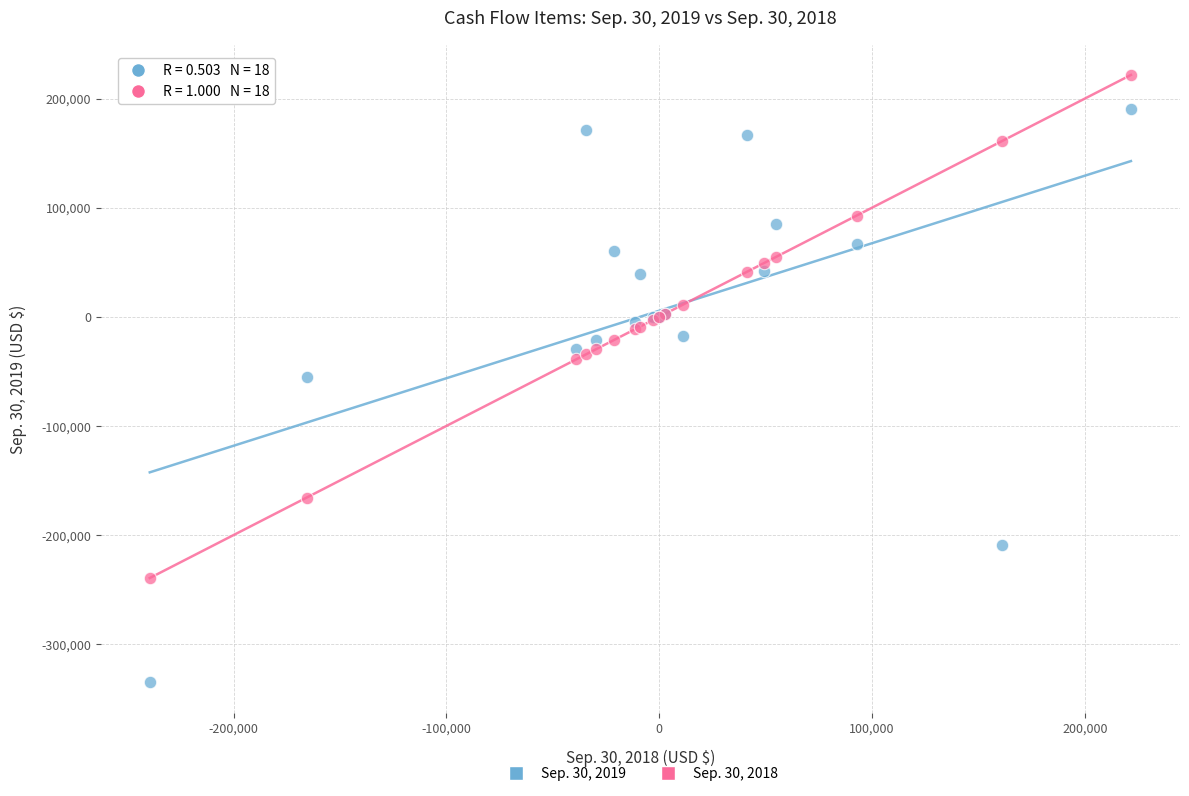

Which series contains the highest Y value?

Sep. 30, 2018